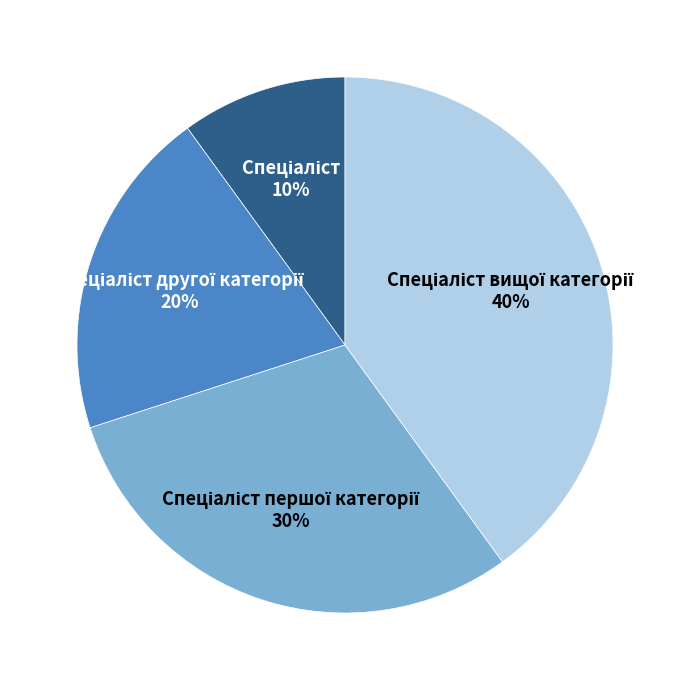

To the nearest percent, what is the average slice percentage?

25%